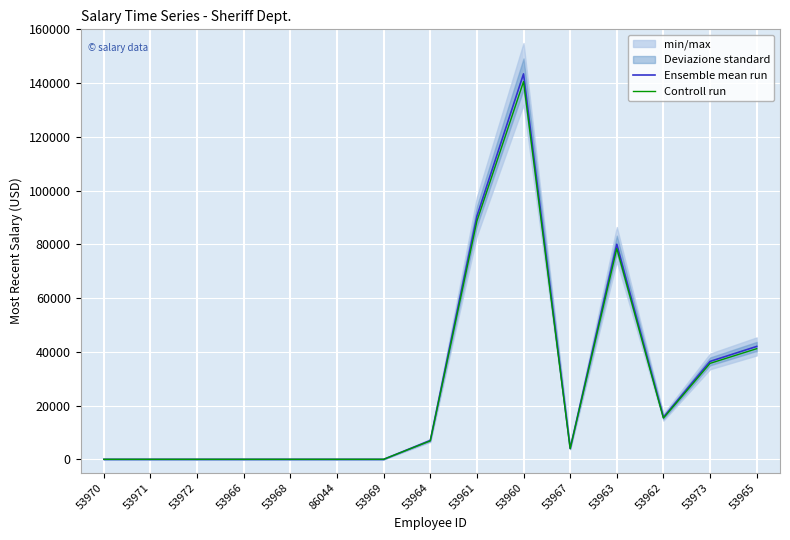

At which category does Controll run reach its first local valley?

53967